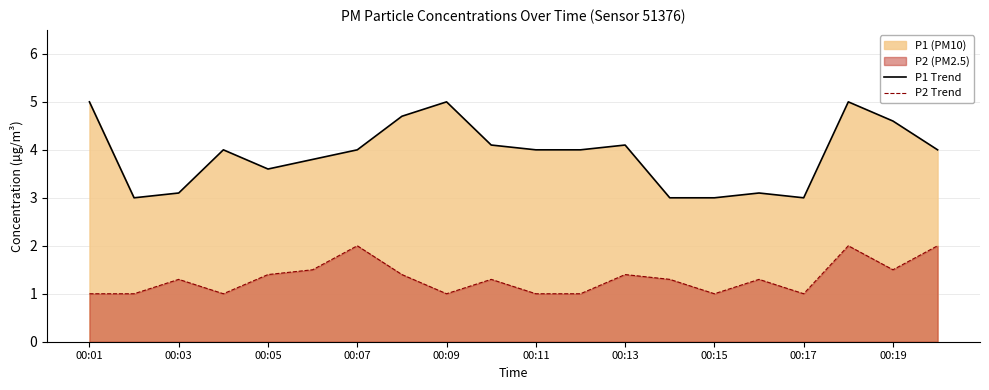

List the series in order of their overall mean, highest first.

P1 Trend, P2 Trend